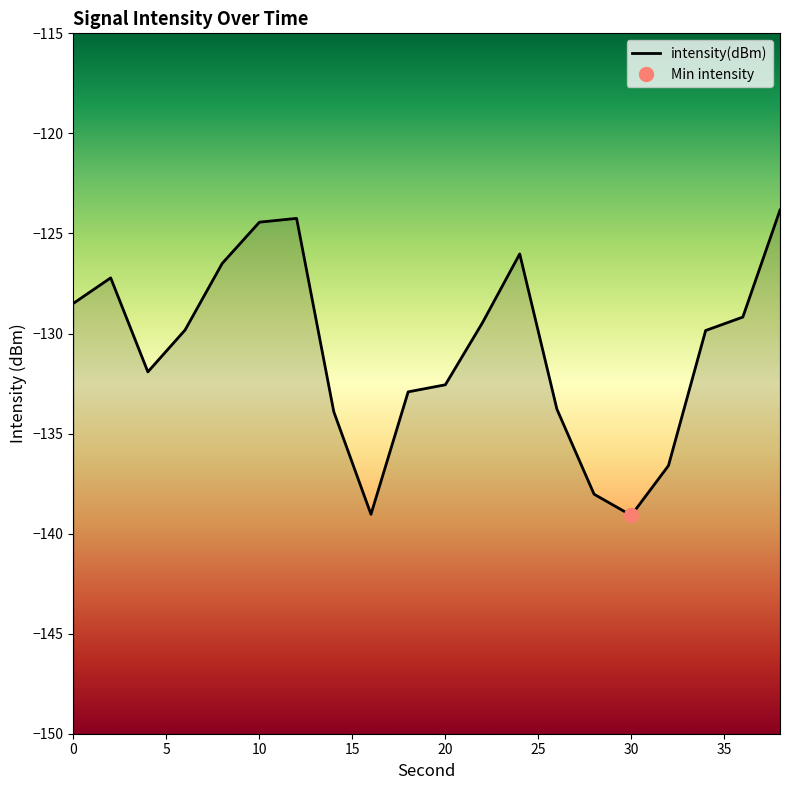

What is the change in value from 6 to 22?

+0.4